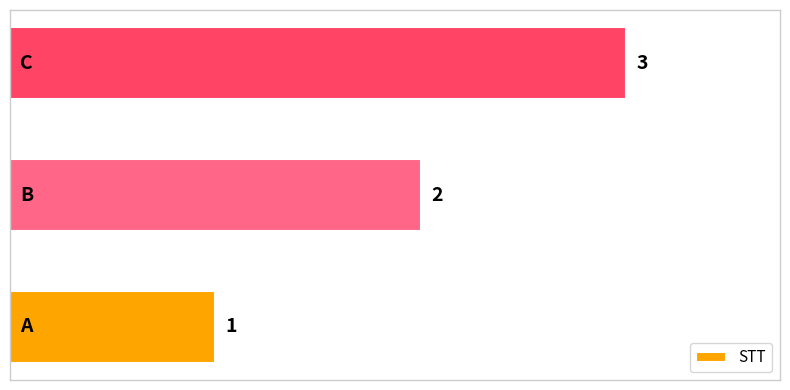

Count the values in the range 1 to 3.

3